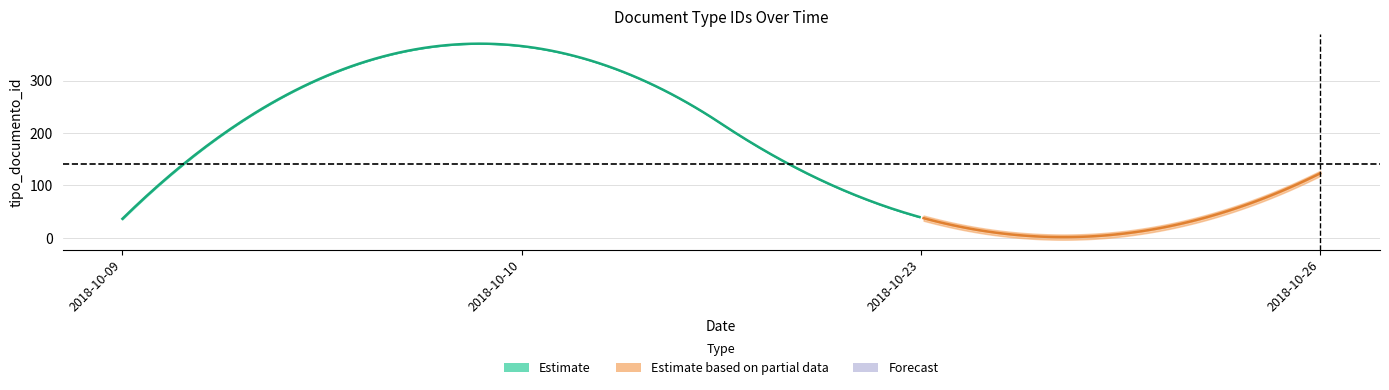

Is it true that the value at 2018-10-09 is 68?

False